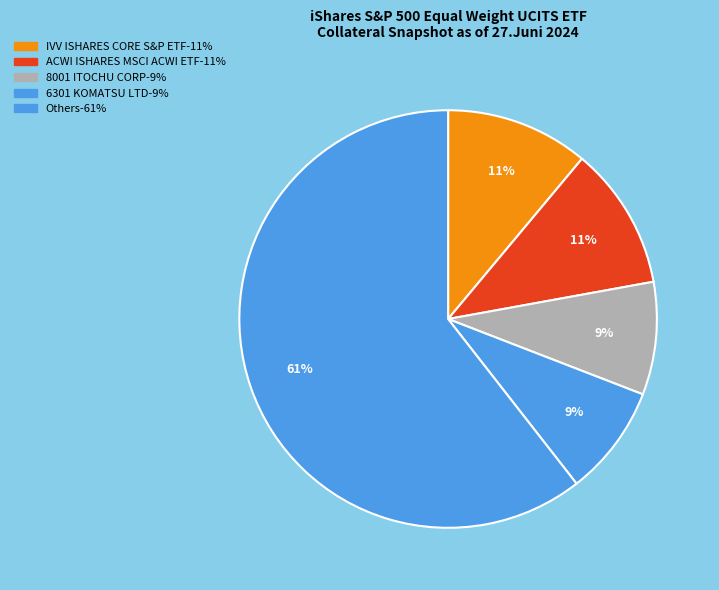

How many slices are in this pie chart?

5